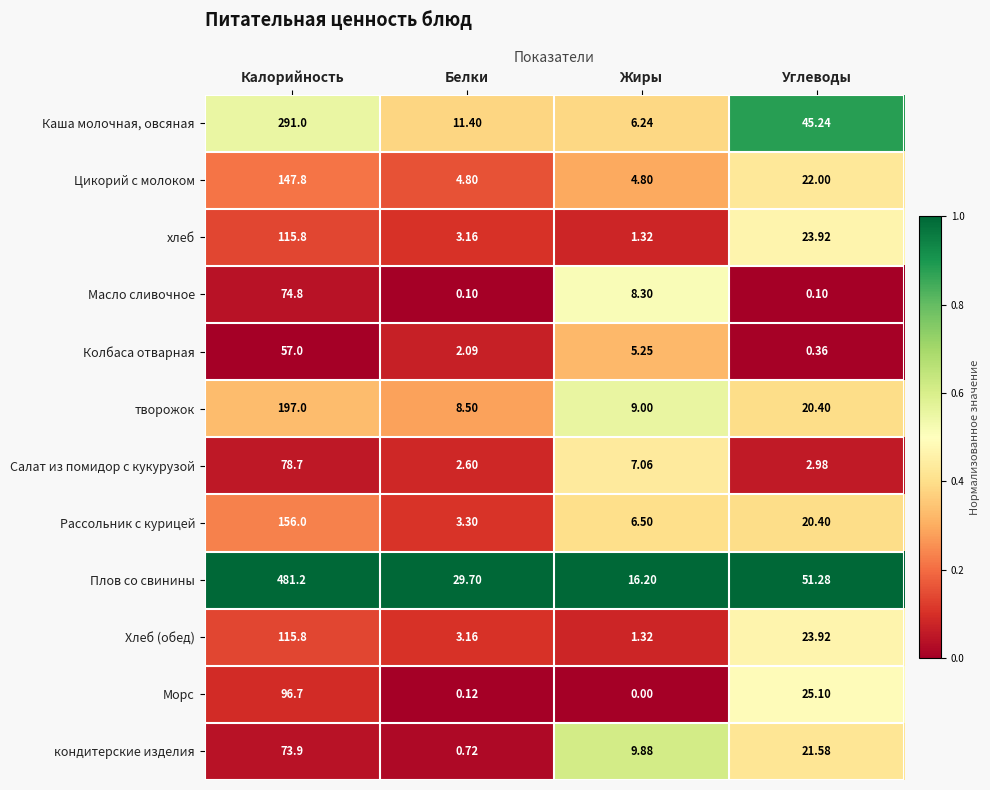

At which category is the sum across all series the highest?

Калорийность